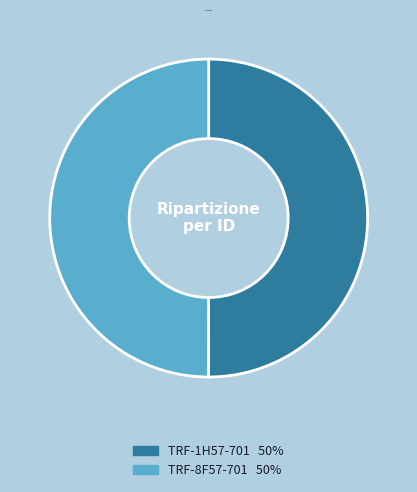

Approximately how many times larger is the value at TRF-8F57-701 compared to TRF-1H57-701?

1.0